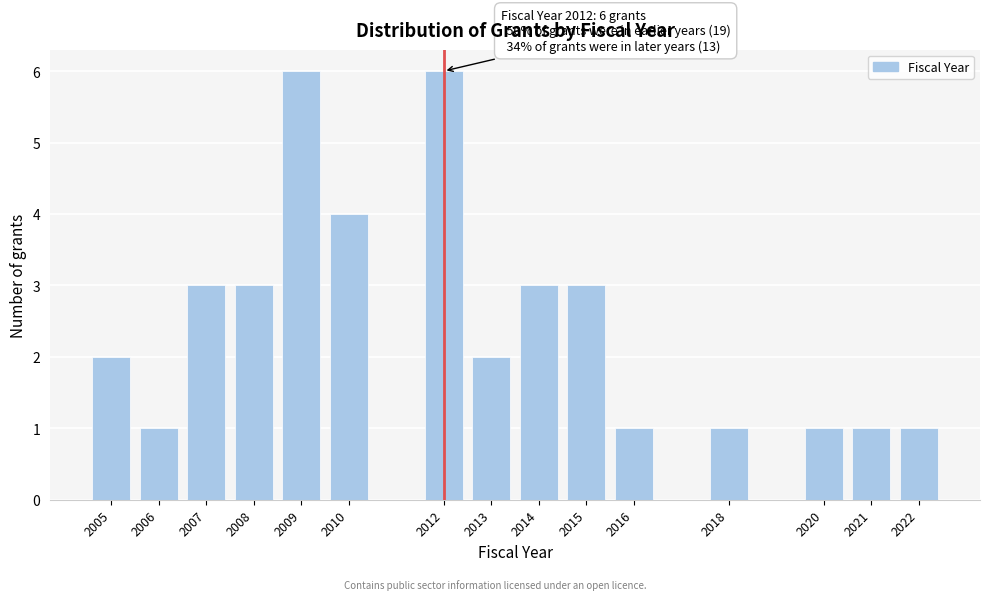

Reading left to right, transcribe all the data shown in this chart.

2	1	3	3	6	4	6	2	3	3	1	1	1	1	1